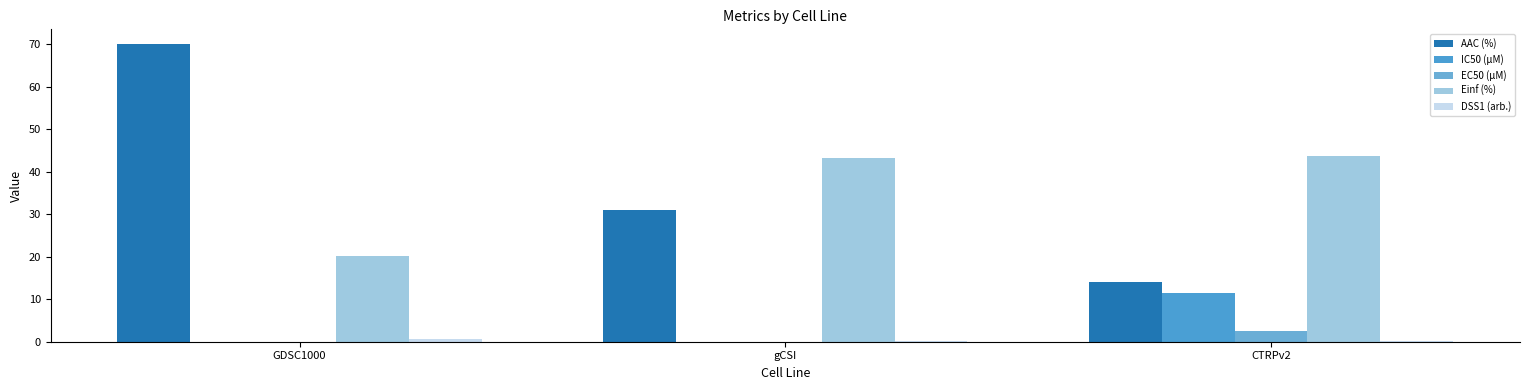

Reading left to right, list all the values displayed in this chart.

AAC (%): GDSC1000=70.0	gCSI=30.9	CTRPv2=14.1
IC50 (µM): GDSC1000=0.0	gCSI=0.0	CTRPv2=11.5
EC50 (µM): GDSC1000=0.0	gCSI=0.0	CTRPv2=2.5
Einf (%): GDSC1000=20.2	gCSI=43.2	CTRPv2=43.7
DSS1 (arb.): GDSC1000=0.7	gCSI=0.3	CTRPv2=0.1